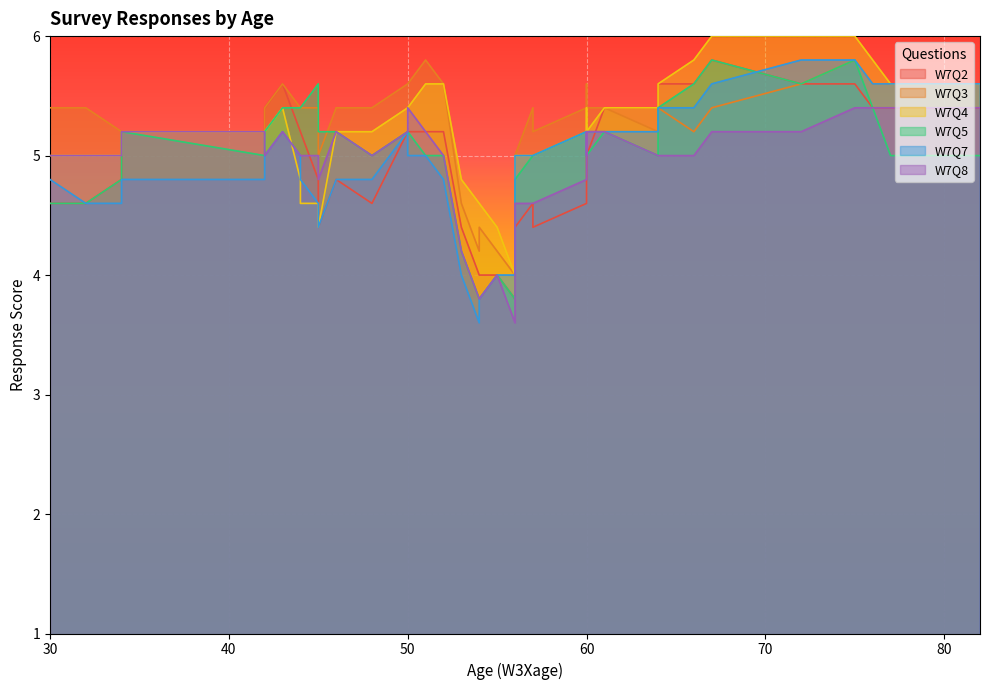

How many categories are shown in the chart?

40